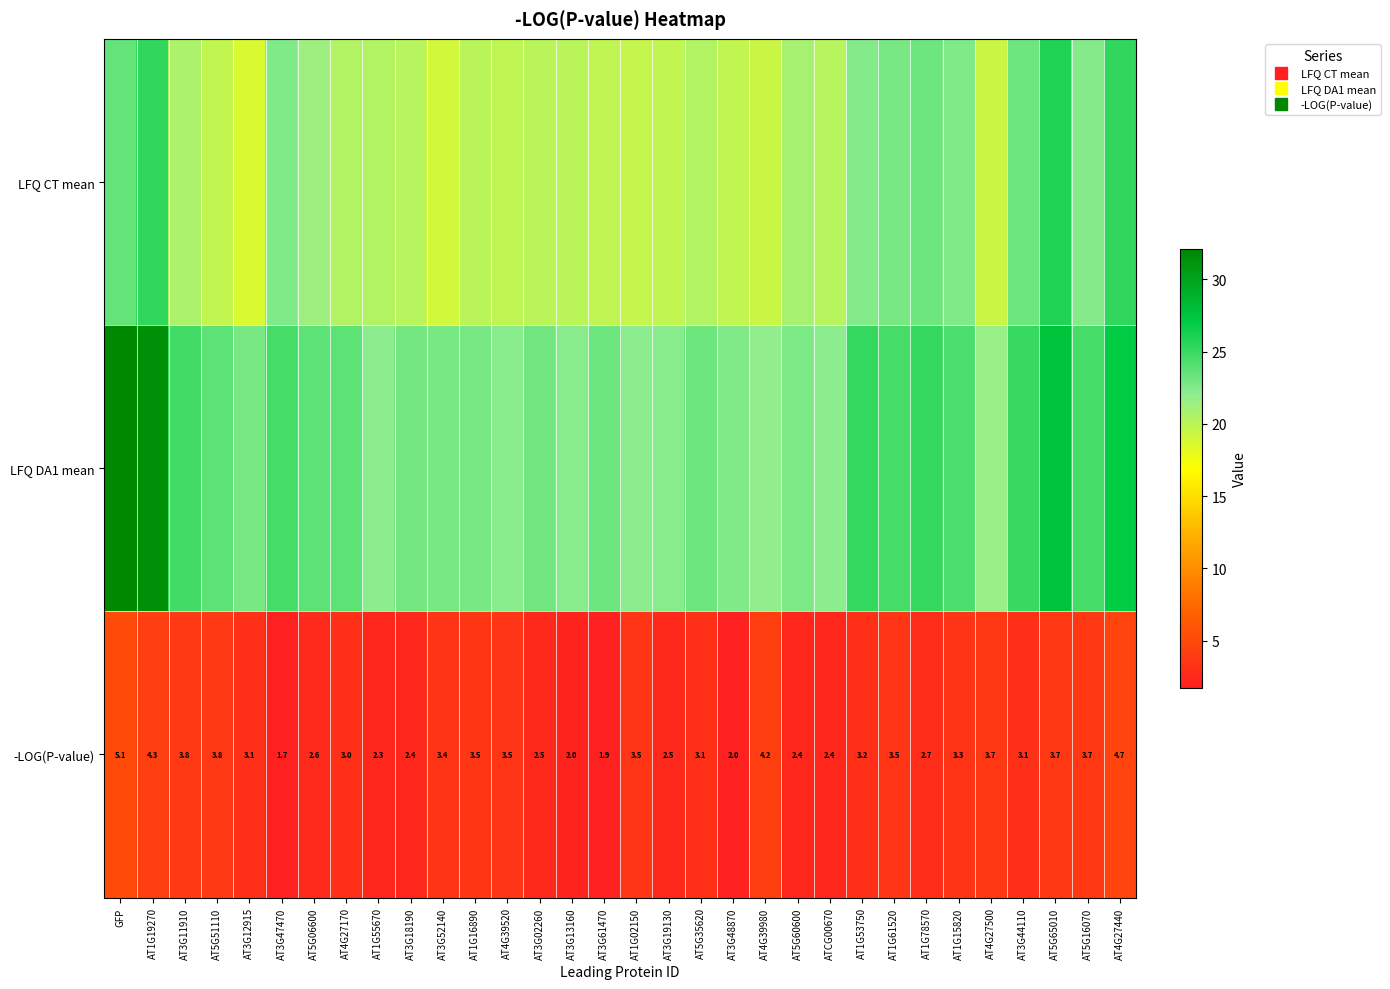

The value of LFQ DA1 mean at AT1G15820 is 24.4. True or false?

True